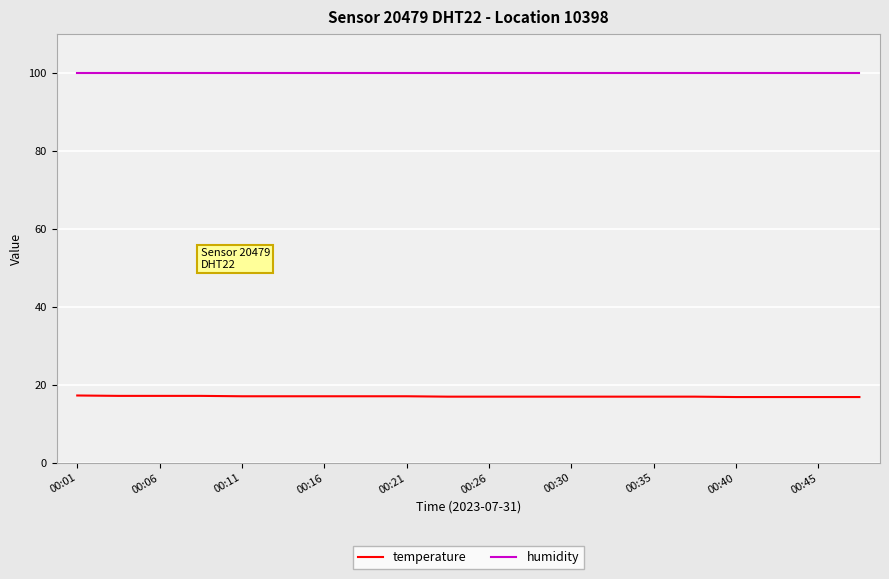

What are all the series names shown in the legend?

temperature, humidity